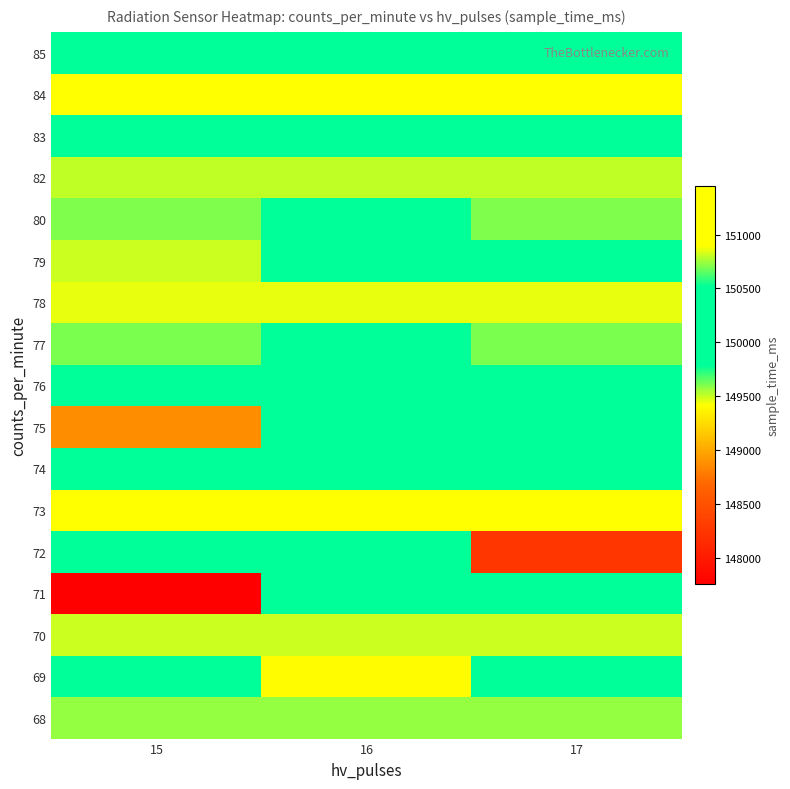

How many categories are shown in the chart?

3